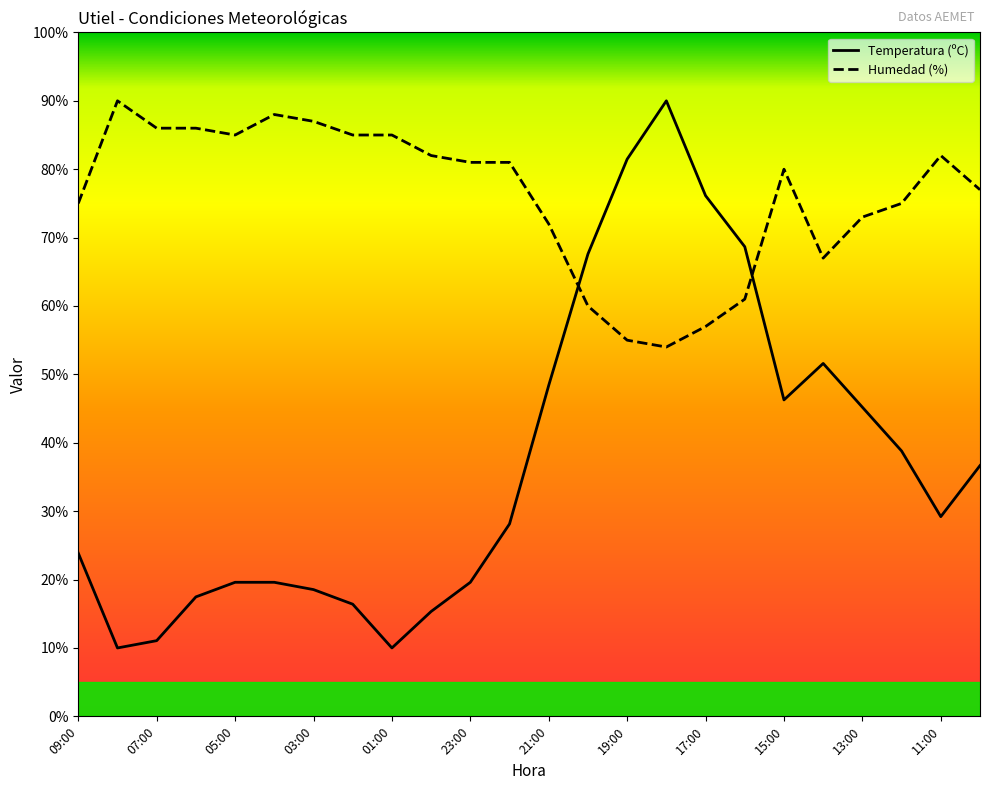

True or false: Humedad (%) has more than 2 points higher than both neighbors.

True